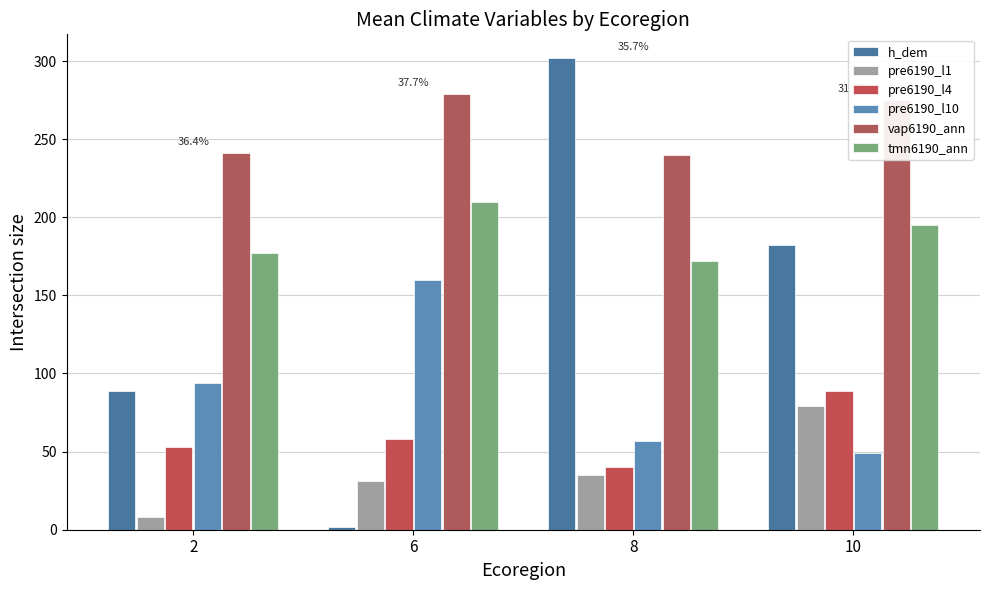

How many bars are there in total?

24